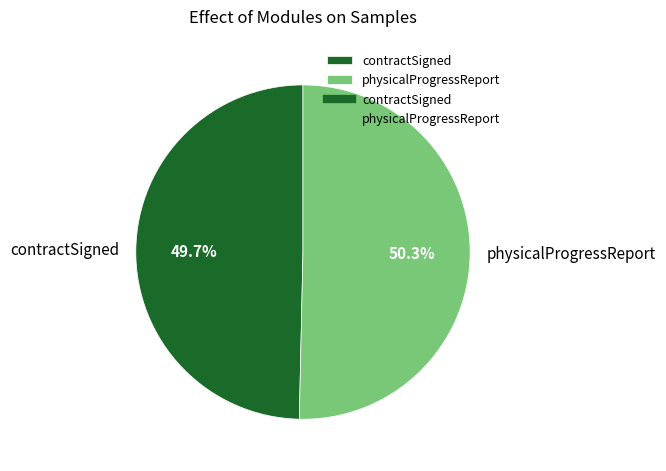

Approximately how many times larger is the value at physicalProgressReport compared to contractSigned?

1.0